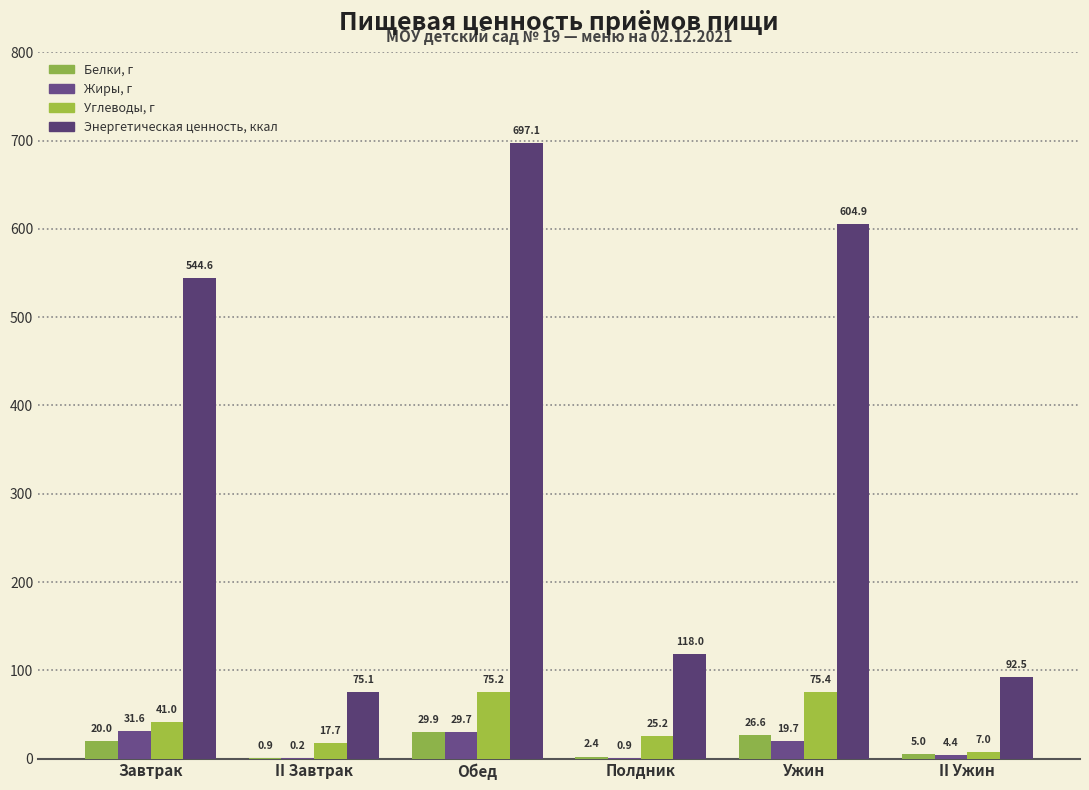

What is the average value of the Углеводы, г series?

40.2